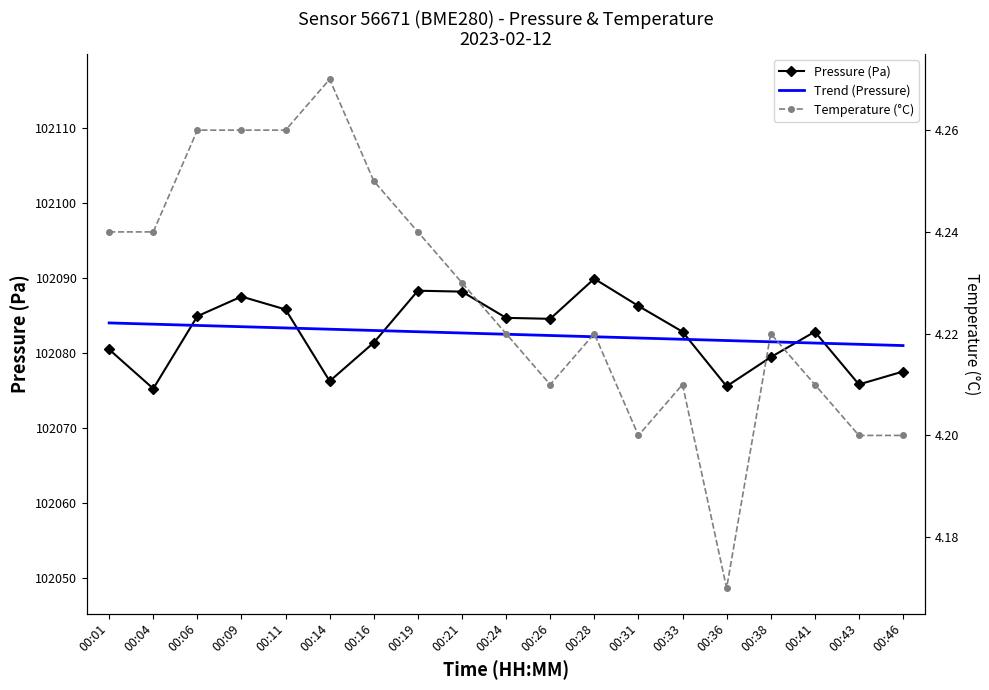

The value of Trend (Pressure) at 00:19 is 102082.8. True or false?

True